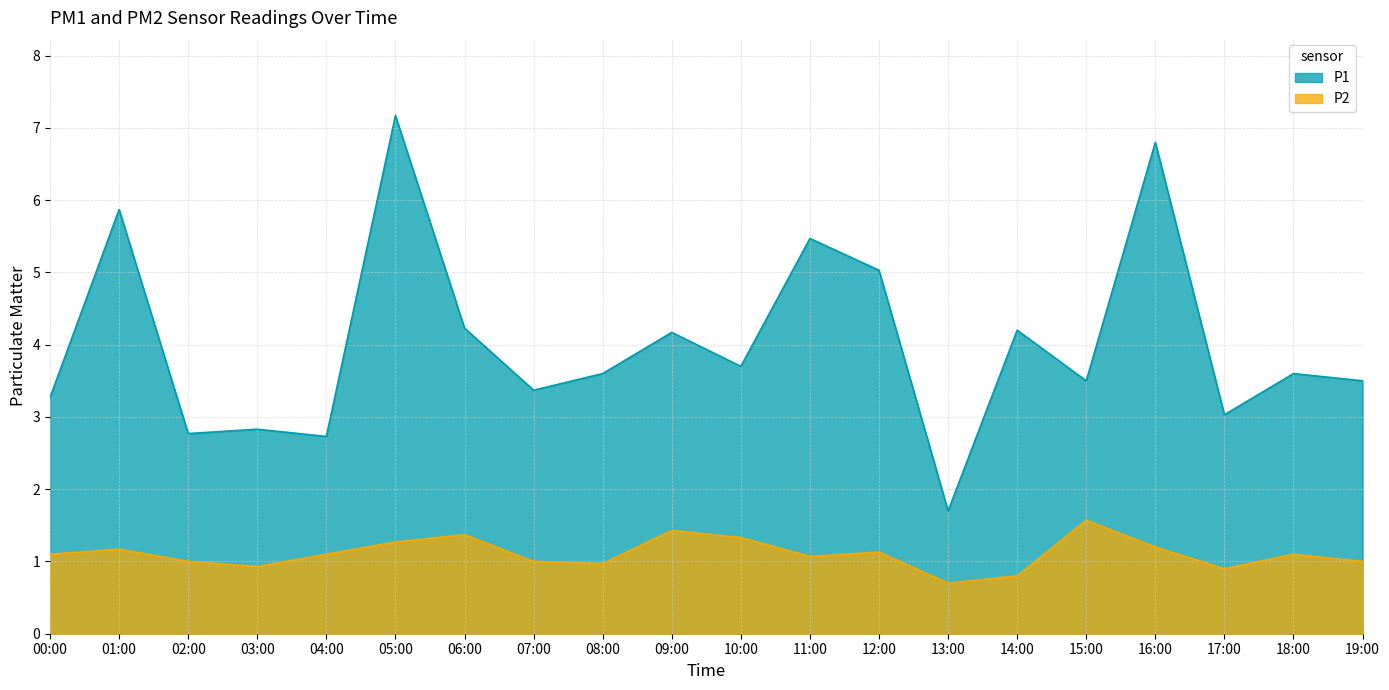

Reading right to left, list all the values displayed in this chart.

P1: 19:00=3.5	18:00=3.6	17:00=3.0	16:00=6.8	15:00=3.5	14:00=4.2	13:00=1.7	12:00=5.0	11:00=5.5	10:00=3.7	09:00=4.2	08:00=3.6	07:00=3.4	06:00=4.2	05:00=7.2	04:00=2.7	03:00=2.8	02:00=2.8	01:00=5.9	00:00=3.3
P2: 19:00=1.0	18:00=1.1	17:00=0.9	16:00=1.2	15:00=1.6	14:00=0.8	13:00=0.7	12:00=1.1	11:00=1.1	10:00=1.3	09:00=1.4	08:00=1.0	07:00=1.0	06:00=1.4	05:00=1.3	04:00=1.1	03:00=0.9	02:00=1.0	01:00=1.2	00:00=1.1